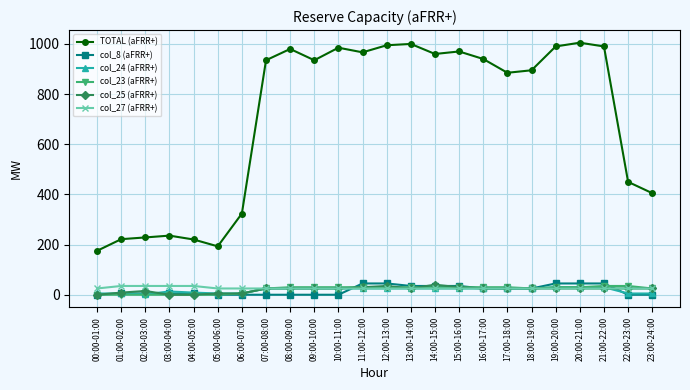

Does the chart display data point markers on the line(s)?

Yes